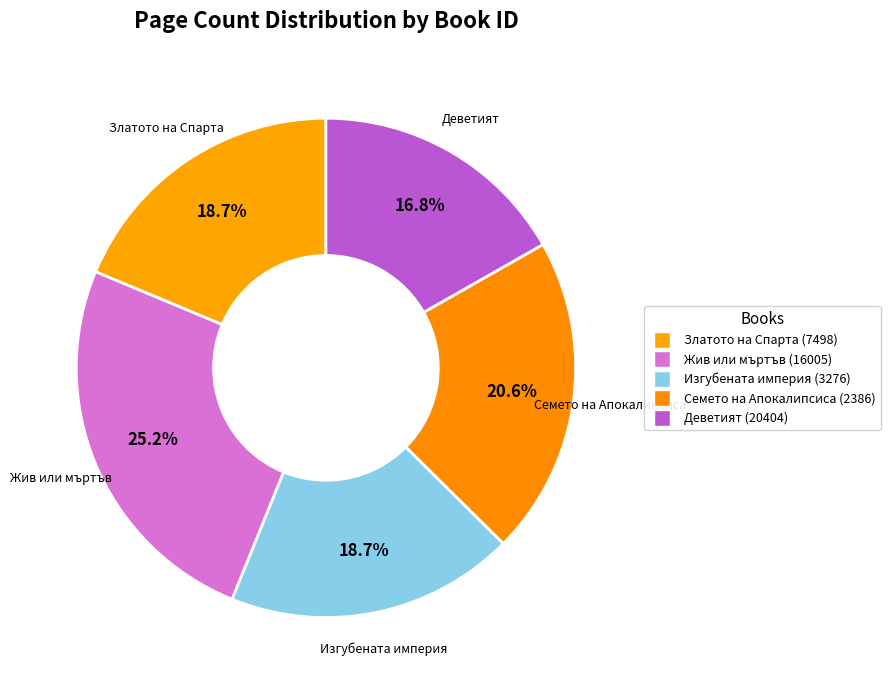

How many segments does this pie chart have?

5